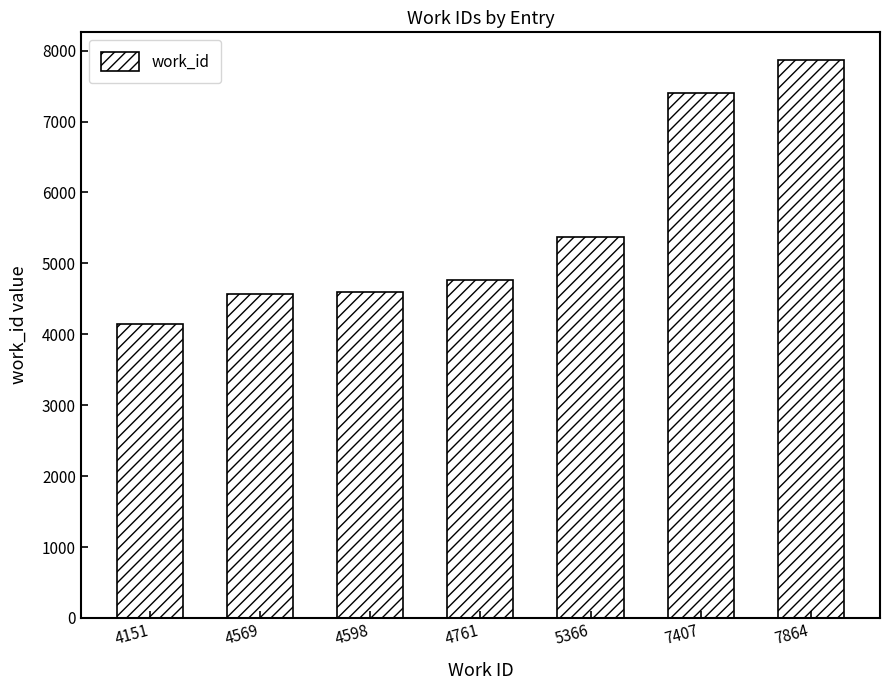

What is the ratio of the value at 4598 to the value at 4569?

1.0